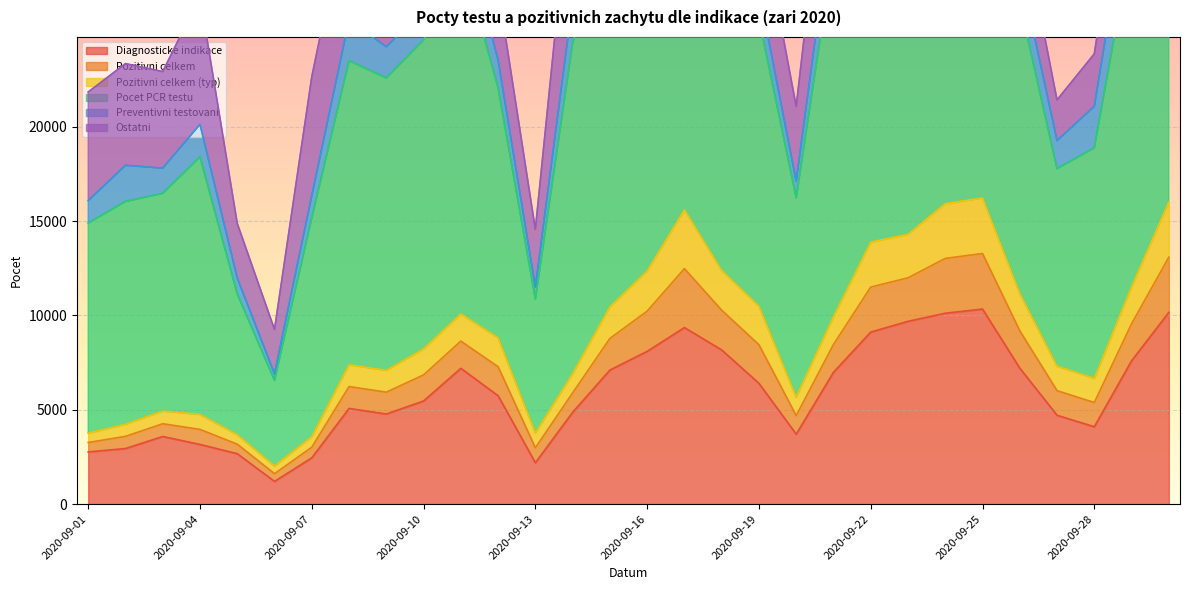

At which category does Diagnosticke indikace reach its first local valley?

2020-09-06